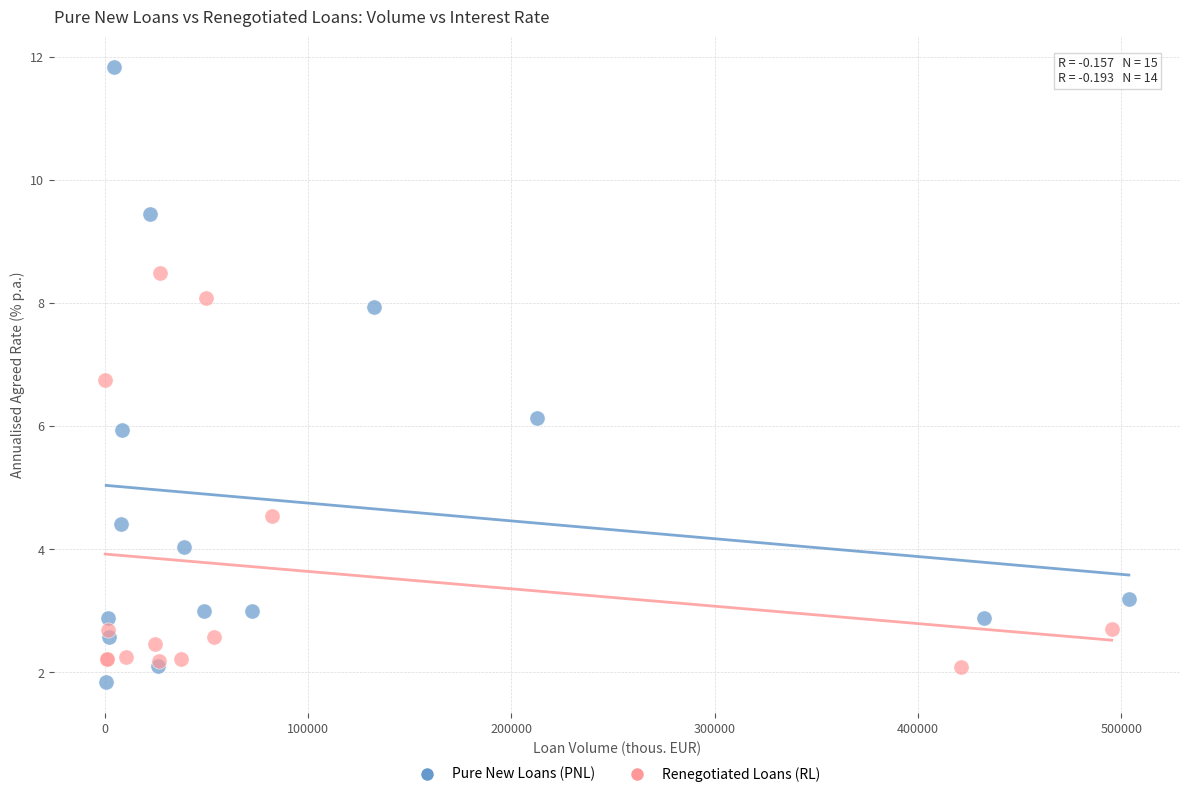

Which series has the widest spread of Y values?

Pure New Loans (PNL)